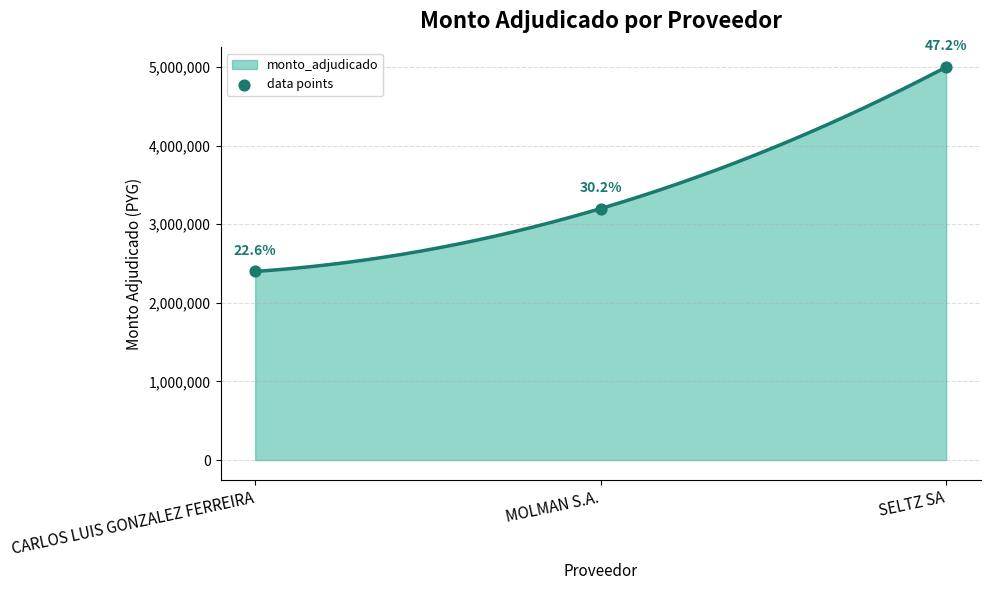

Approximately how many times larger is the value at SELTZ SA compared to MOLMAN S.A.?

1.6